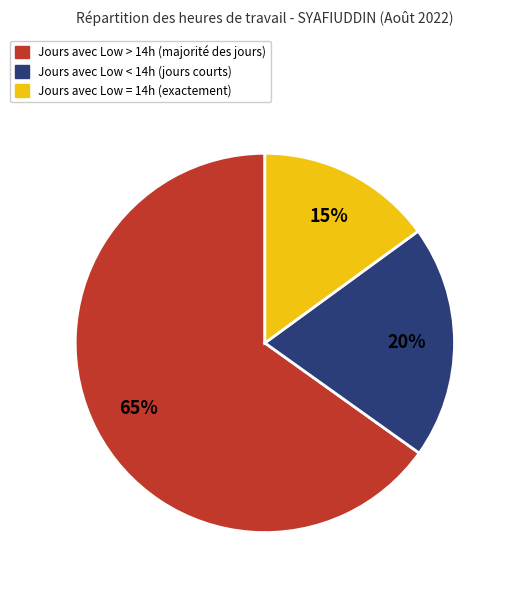

To the nearest percent, what is the difference between the largest and smallest slice percentages?

50%